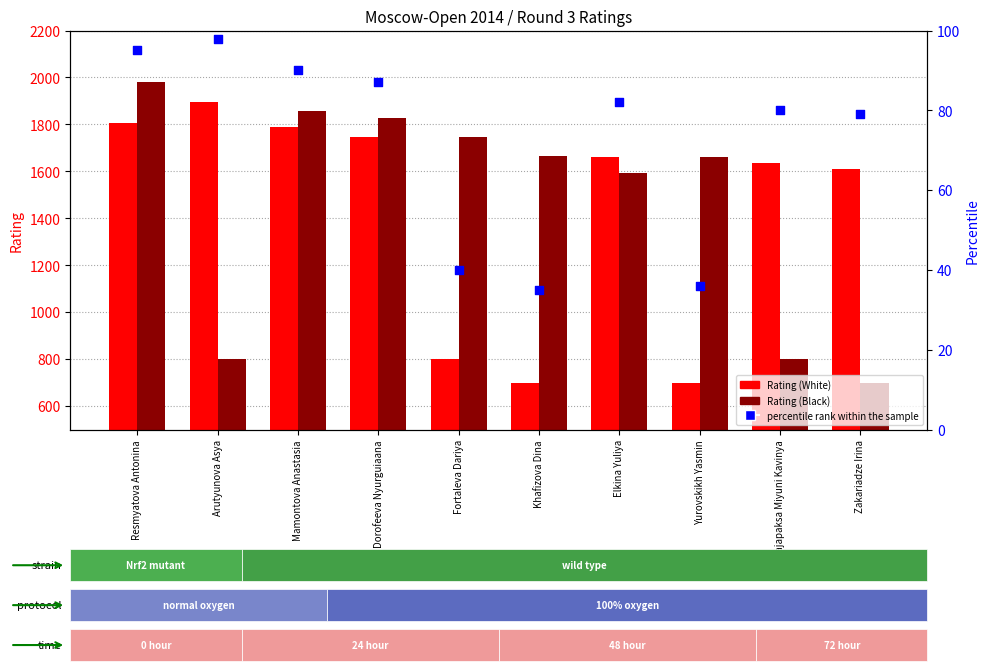

Is the value of Rating (White) at Zakariadze Irina greater than the value of percentile rank within the sample at Arutyunova Asya?

Yes